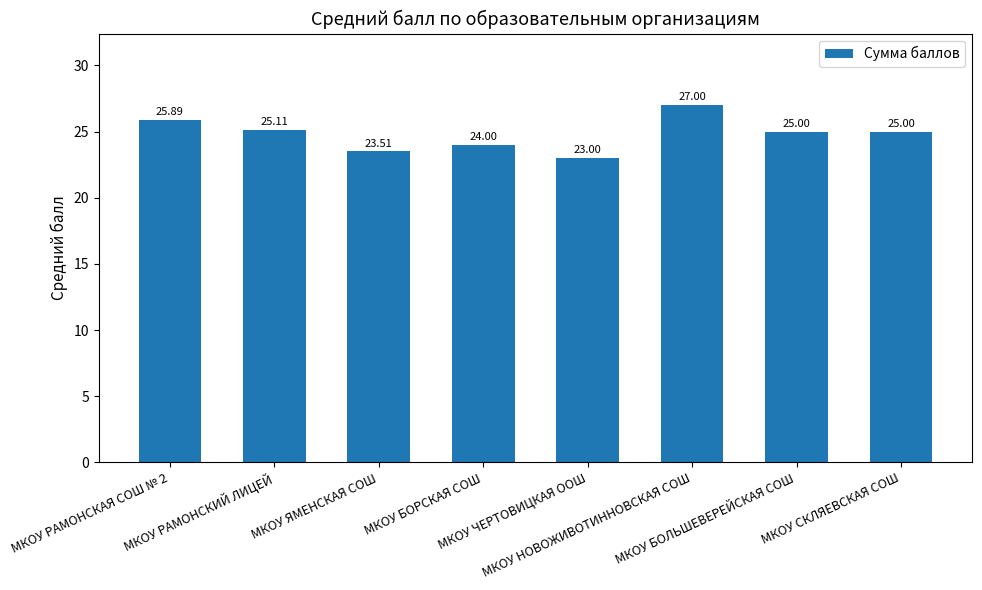

What is the difference between the maximum and minimum values?

4.0